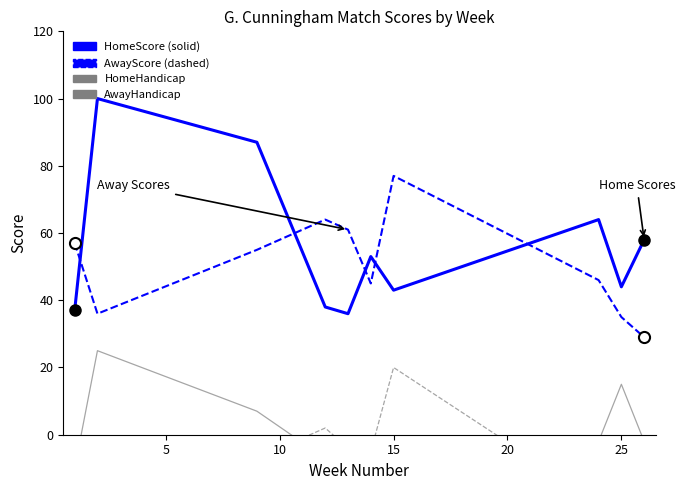

Which series has the largest range (max minus min)?

HomeScore